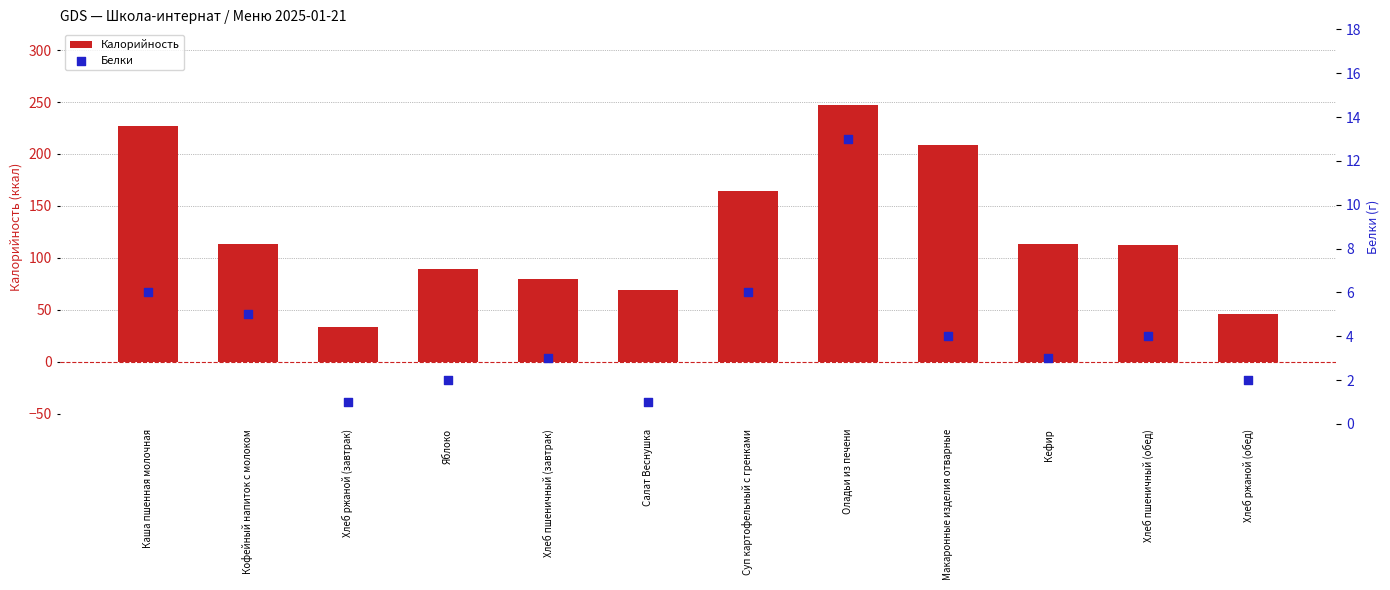

At how many categories does at least one series exceed 234?

1